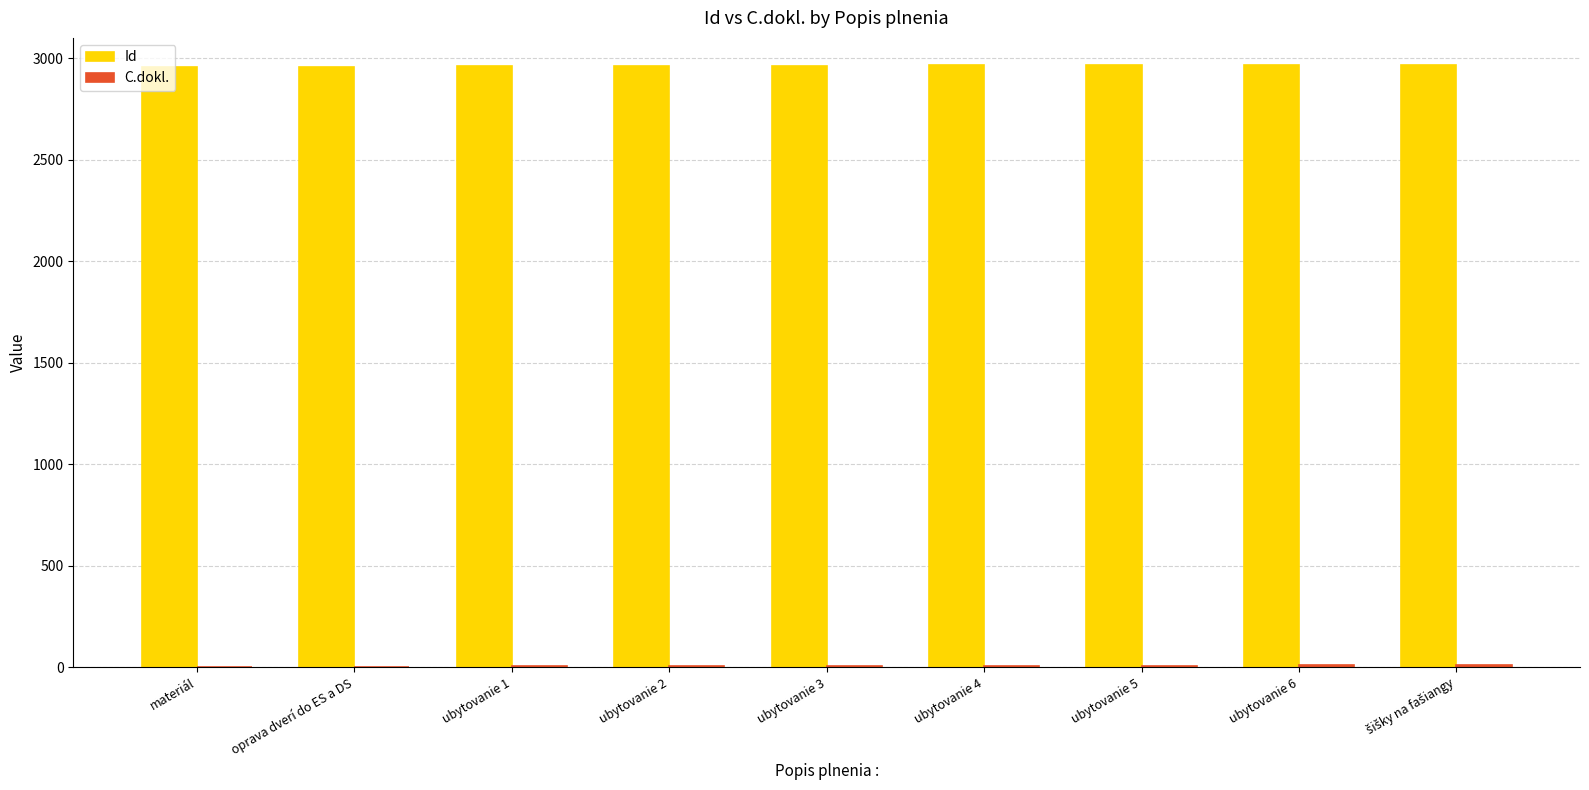

Which series has the widest spread of values?

Id